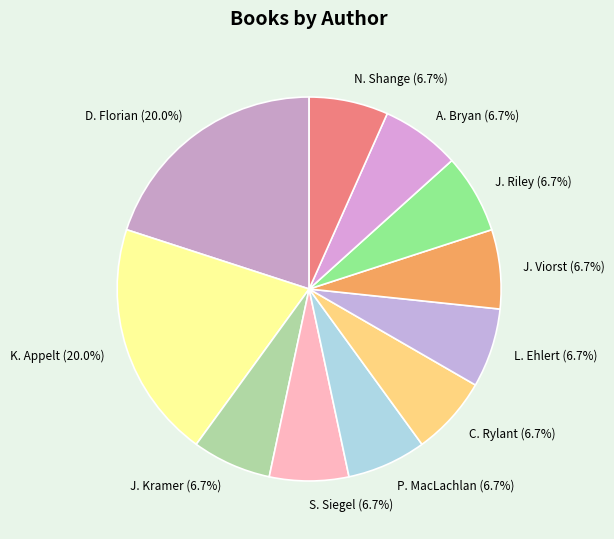

Approximately how many times larger is the value at P. MacLachlan compared to J. Viorst?

1.0